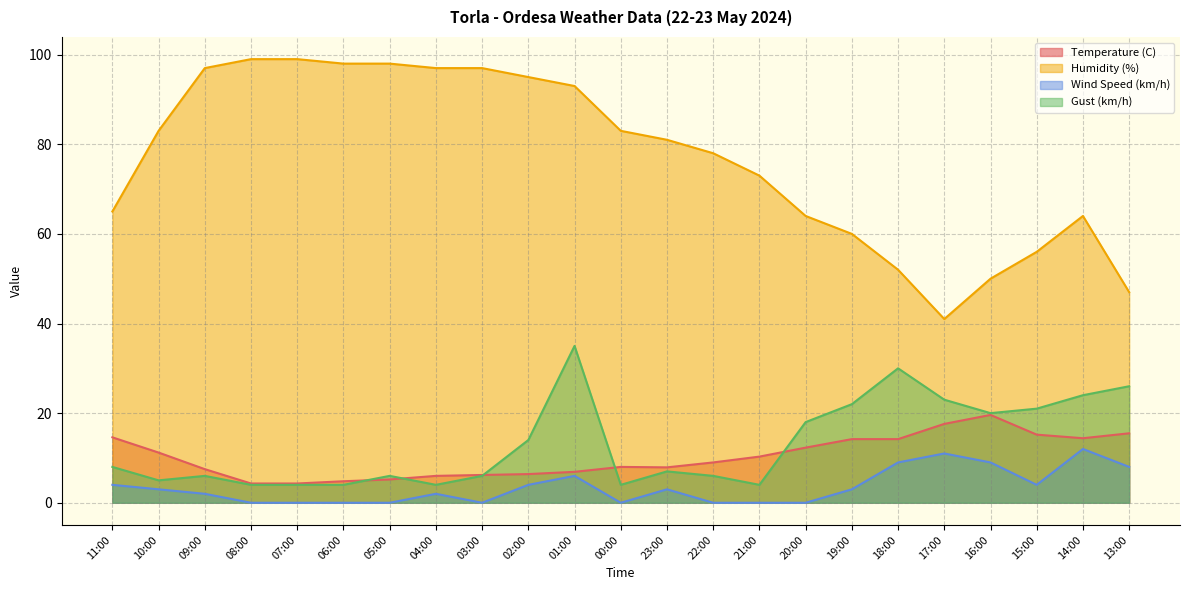

What are all the series names shown in the legend?

Temperature (C), Humidity (%), Wind Speed (km/h), Gust (km/h)